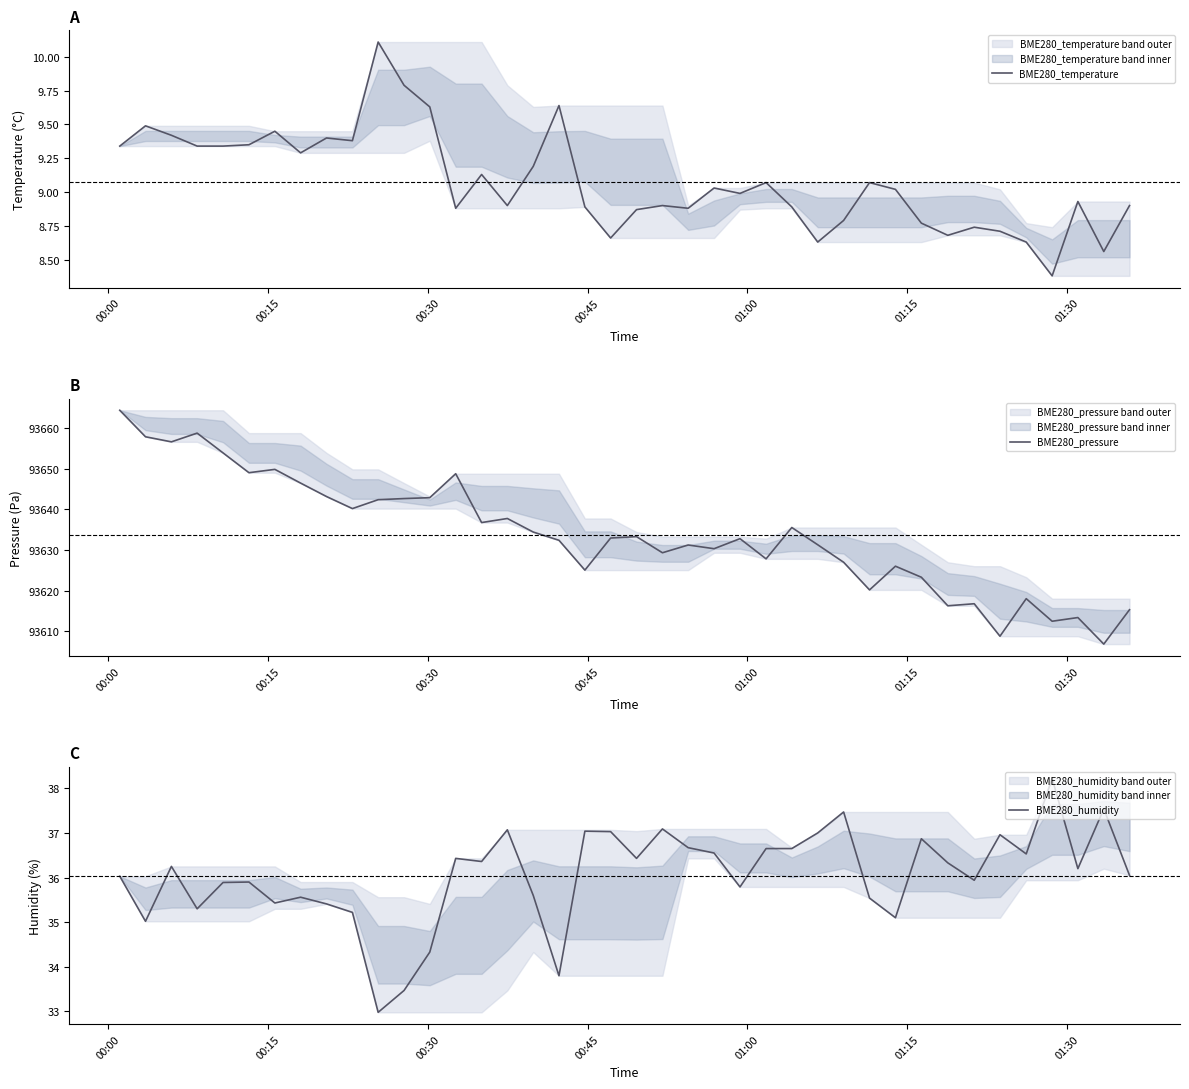

Does the chart have visible grid lines?

No